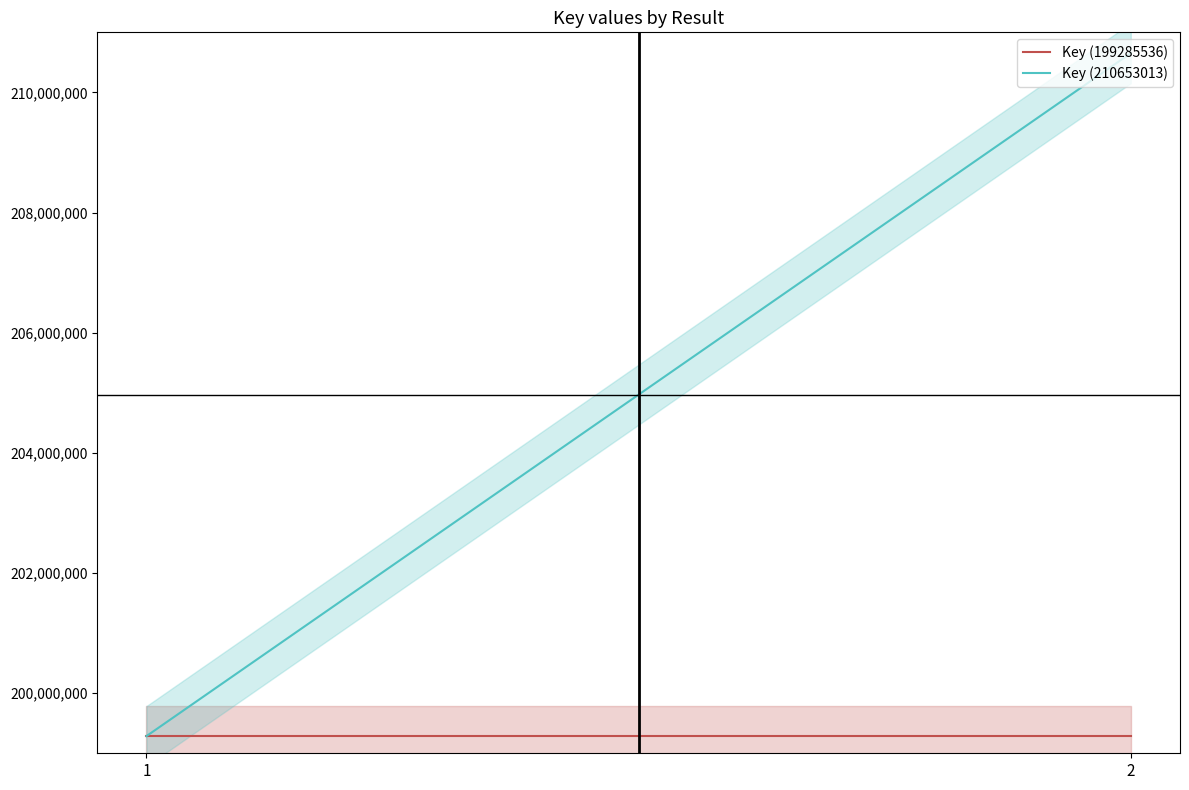

Which series has the widest spread of values?

Key (210653013)